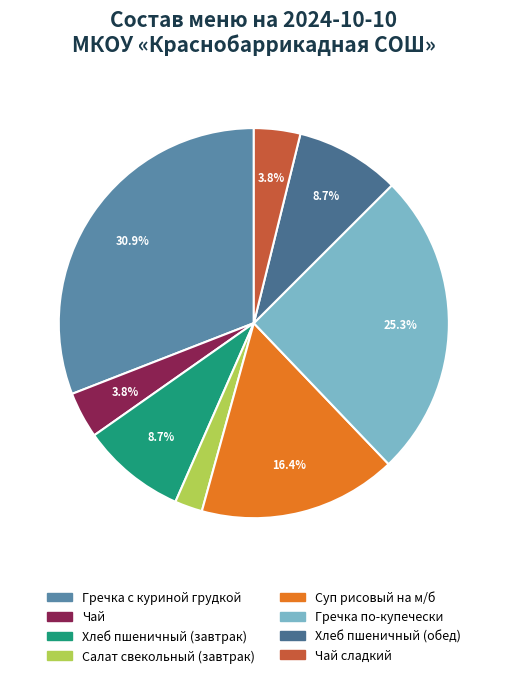

To the nearest percent, what is the difference between the largest and smallest slice percentages?

29%